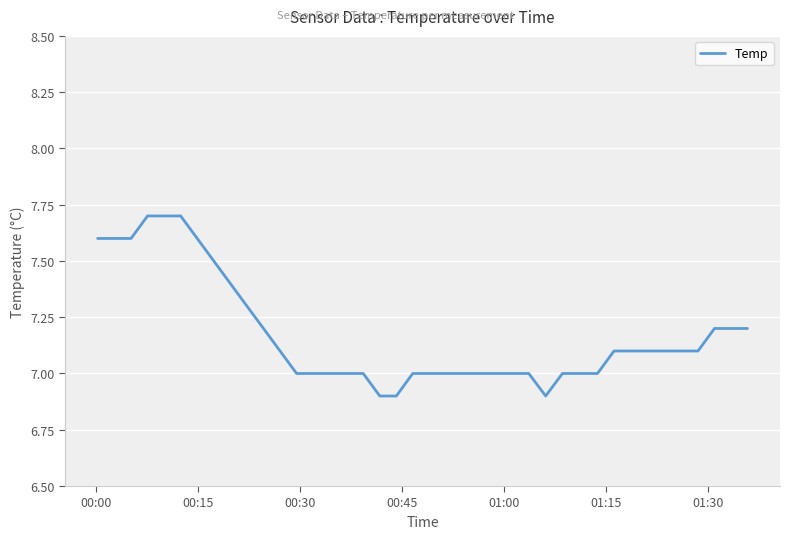

What is the maximum value shown in the chart?

7.7